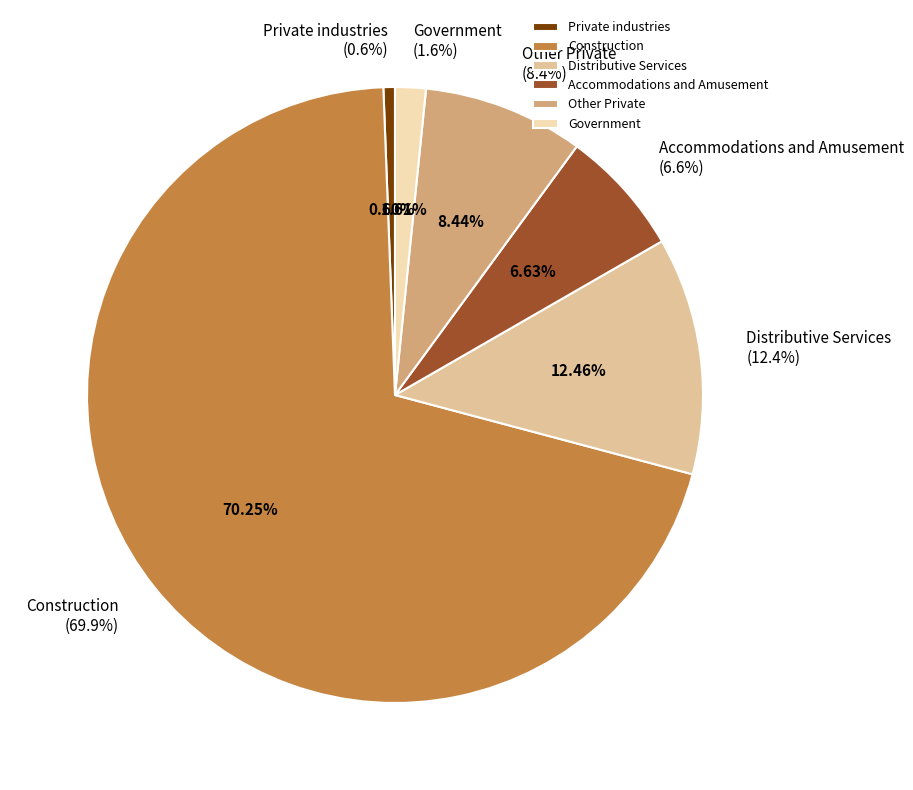

Is it true that Government is 8% of the pie?

False